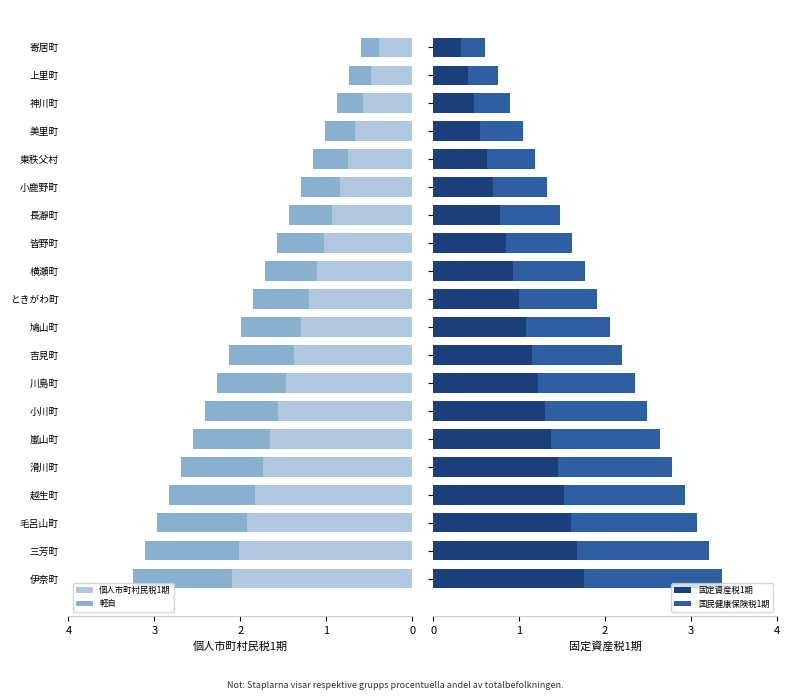

Reading left to right, transcribe all the data shown in this chart.

個人市町村民税1期: 2.1	2.0	1.9	1.8	1.7	1.6	1.6	1.5	1.4	1.3	1.2	1.1	1.0	0.9	0.8	0.8	0.7	0.6	0.5	0.4
軽自: 1.1	1.1	1.1	1.0	1.0	0.9	0.9	0.8	0.8	0.7	0.6	0.6	0.6	0.5	0.4	0.4	0.4	0.3	0.2	0.2
固定資産税1期: 1.8	1.7	1.6	1.5	1.5	1.4	1.3	1.2	1.1	1.1	1.0	0.9	0.9	0.8	0.7	0.6	0.6	0.5	0.4	0.3
国民健康保険税1期: 1.6	1.5	1.5	1.4	1.3	1.3	1.2	1.1	1.0	1.0	0.9	0.8	0.8	0.7	0.6	0.6	0.5	0.4	0.4	0.3